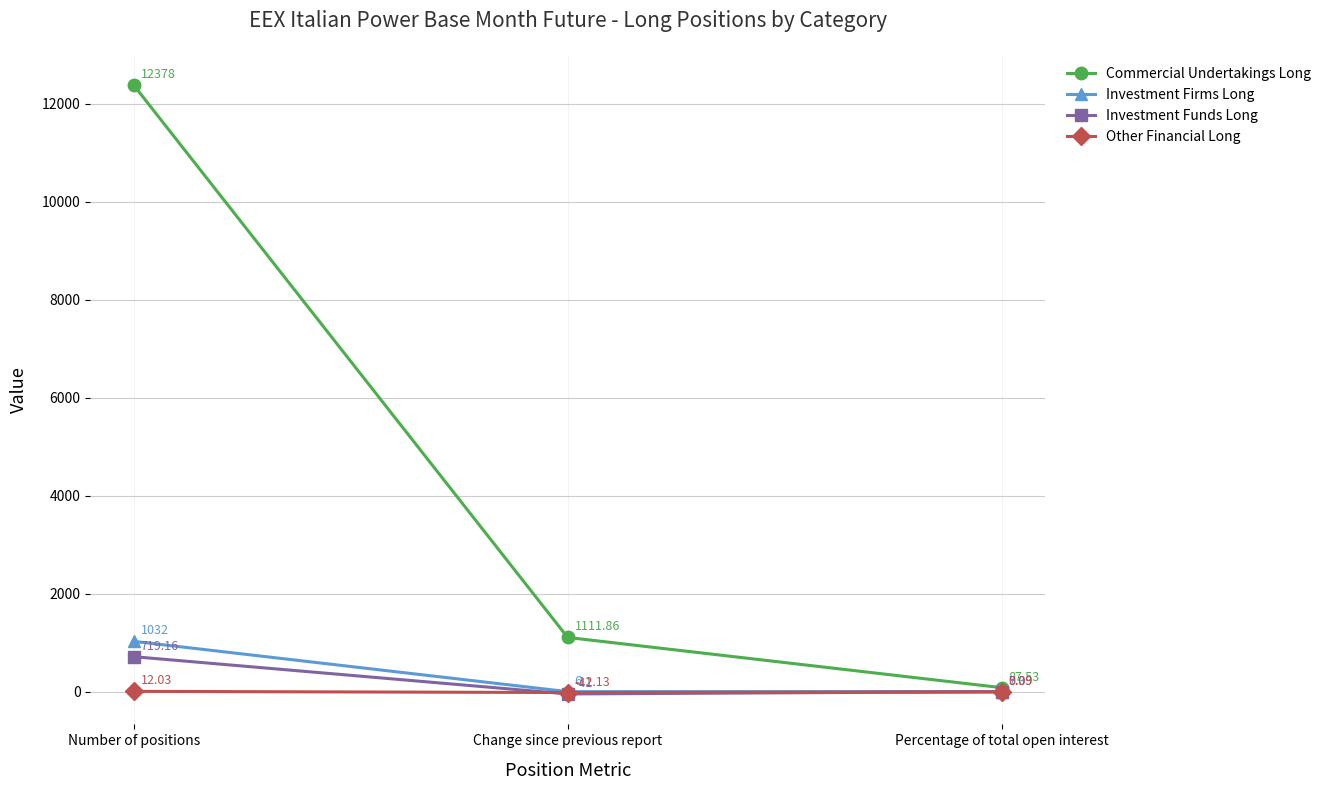

List the labels in order of Investment Firms Long value, largest first.

Number of positions, Percentage of total open interest, Change since previous report